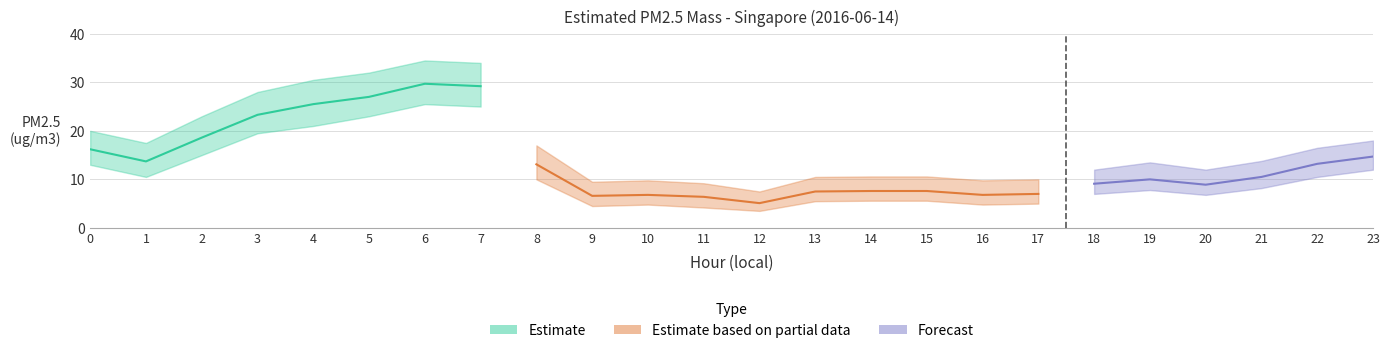

List the labels in order of Estimated PM2.5 mass value, smallest first.

12, 11, 9, 10, 16, 17, 13, 14, 15, 20, 18, 19, 21, 8, 22, 1, 23, 0, 2, 3, 4, 5, 7, 6